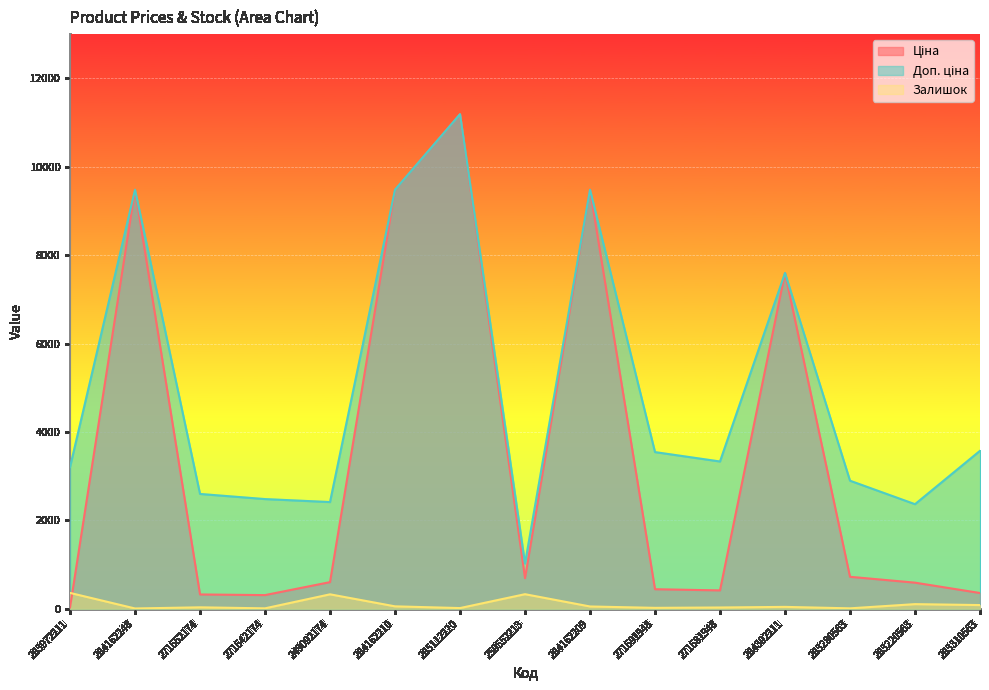

Which series changed the most between 284162210 and 283310563?

Ціна